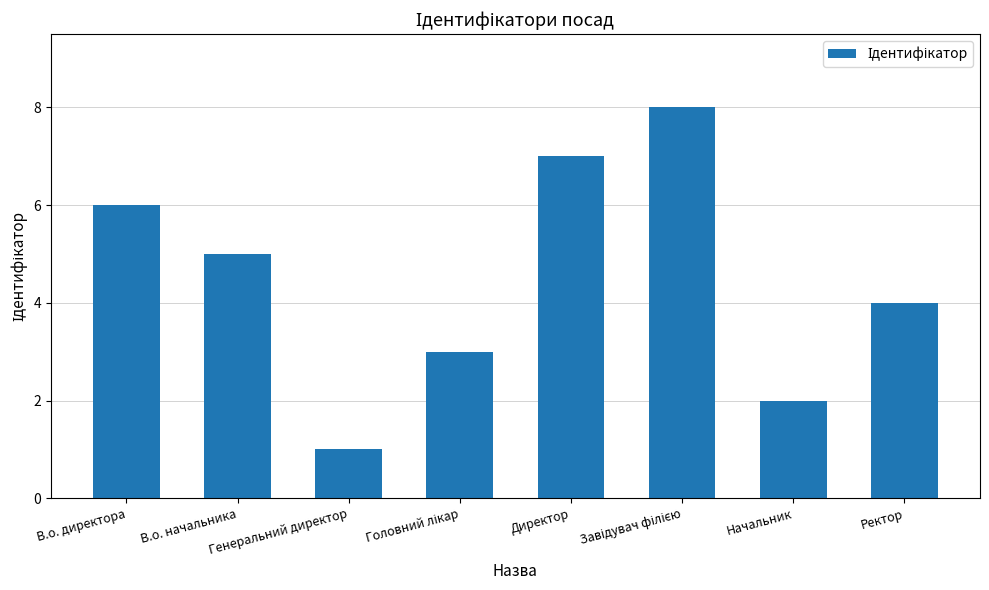

What is the difference between the second highest and minimum values?

6